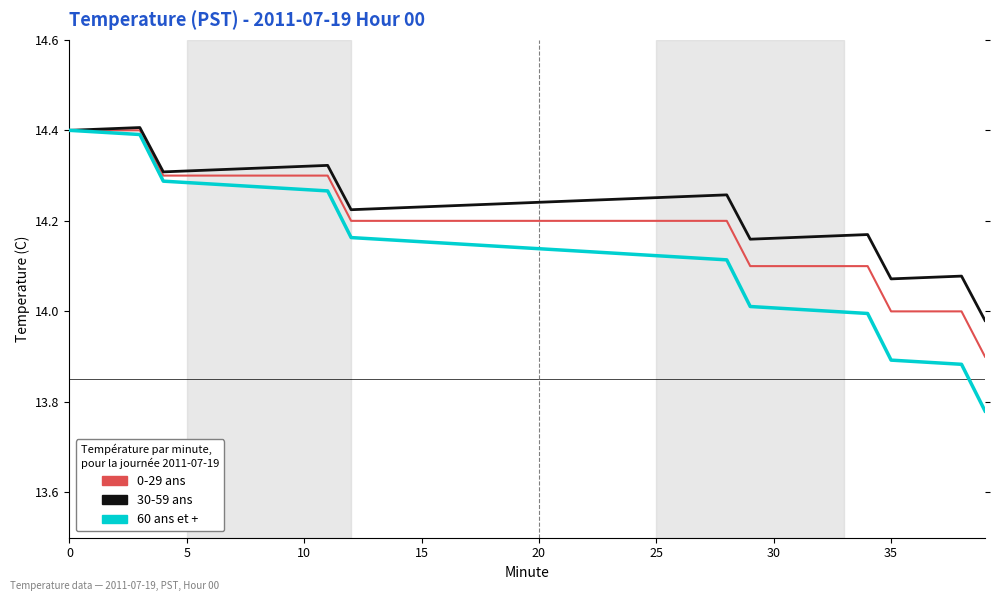

What is the highest value of the 60 ans et + series?

14.4